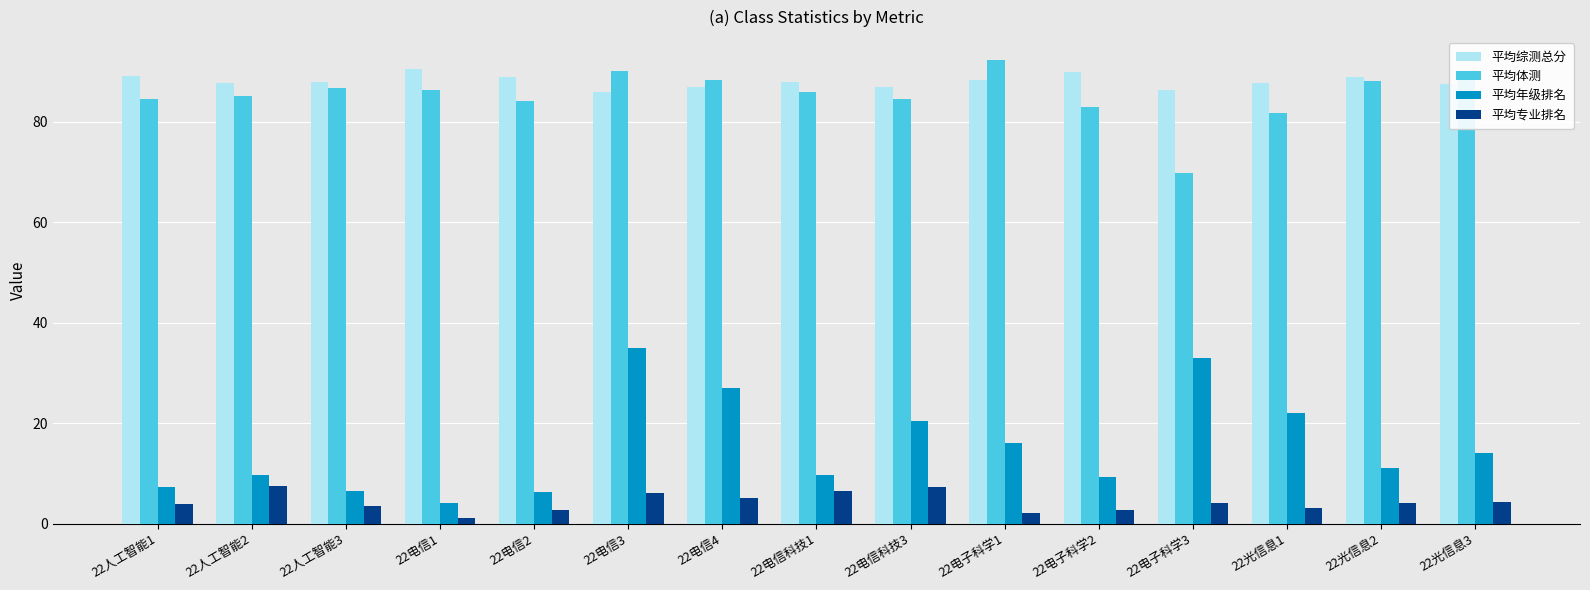

What are all the series names shown in the legend?

平均综测总分, 平均体测, 平均年级排名, 平均专业排名